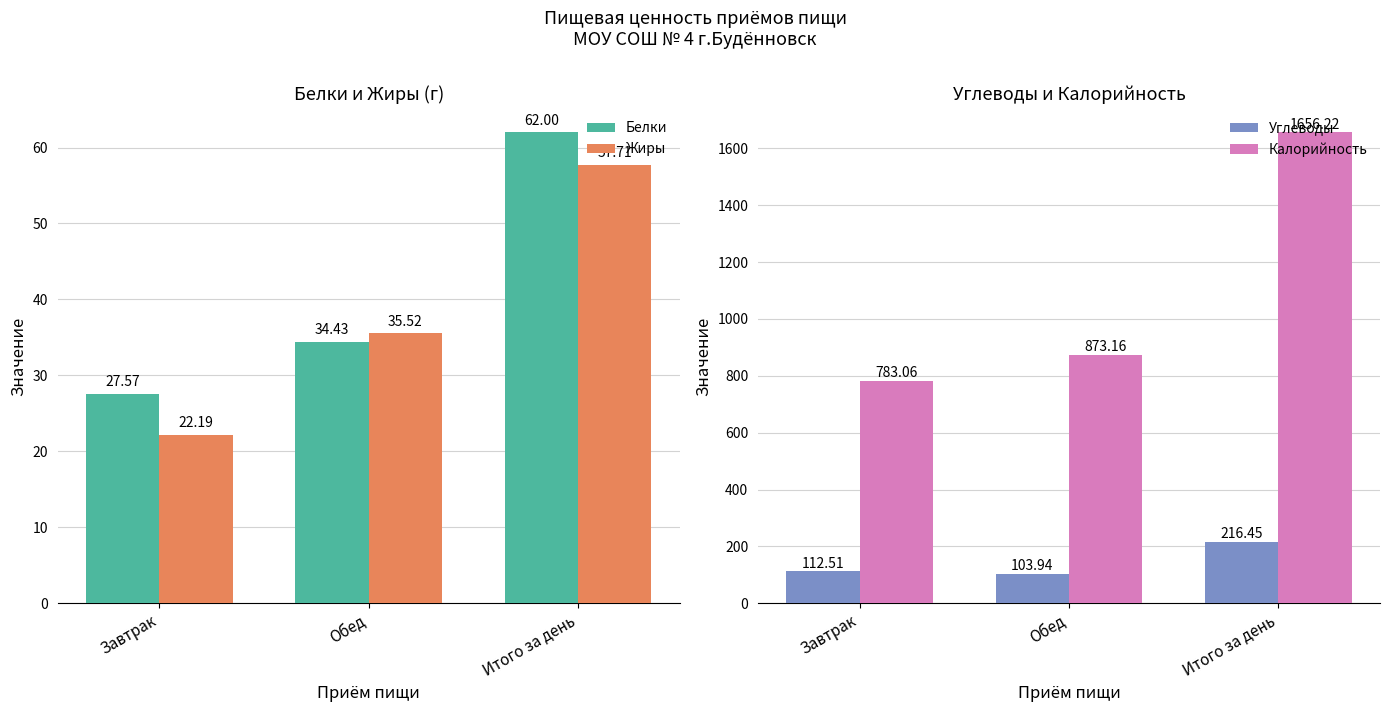

Where is Жиры nearest to the value 39?

Обед